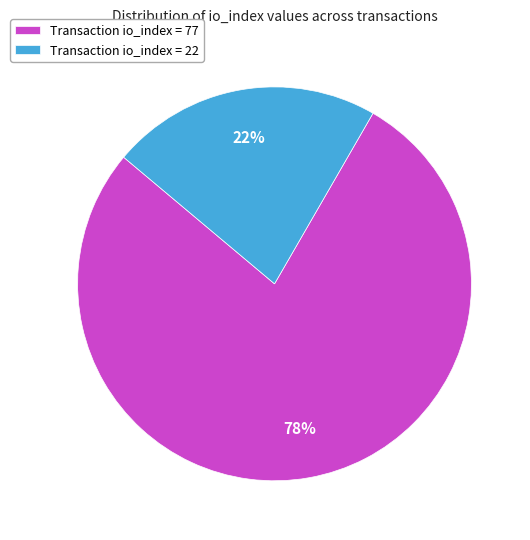

What is the largest slice in the pie chart?

Transaction io_index = 77